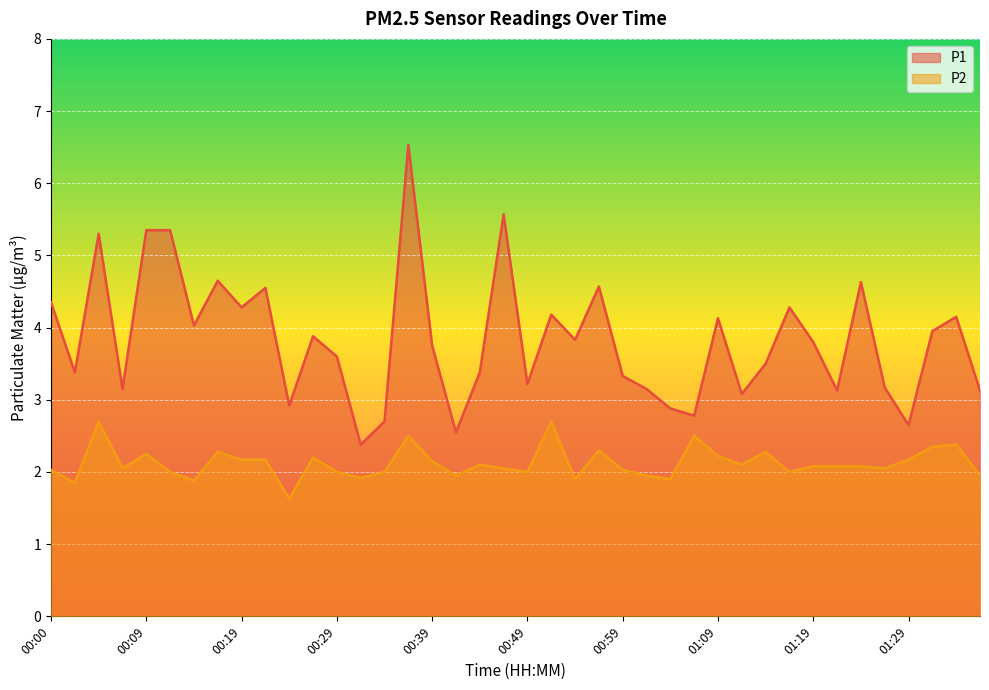

List the series in order of their overall mean, lowest first.

P2, P1